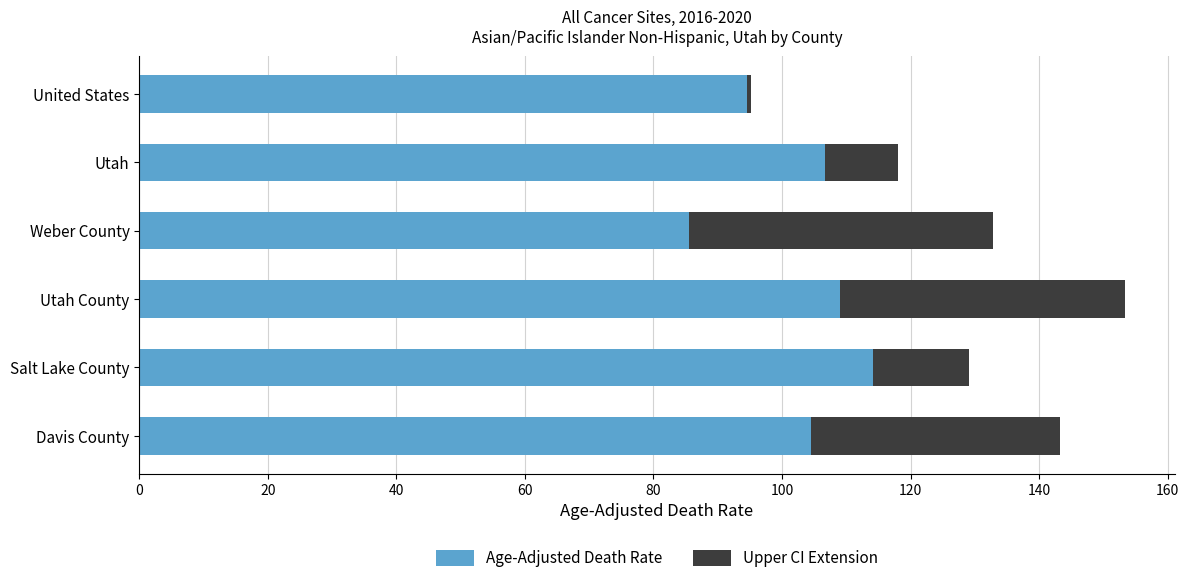

What are all the series names shown in the legend?

Age-Adjusted Death Rate, Upper CI Extension